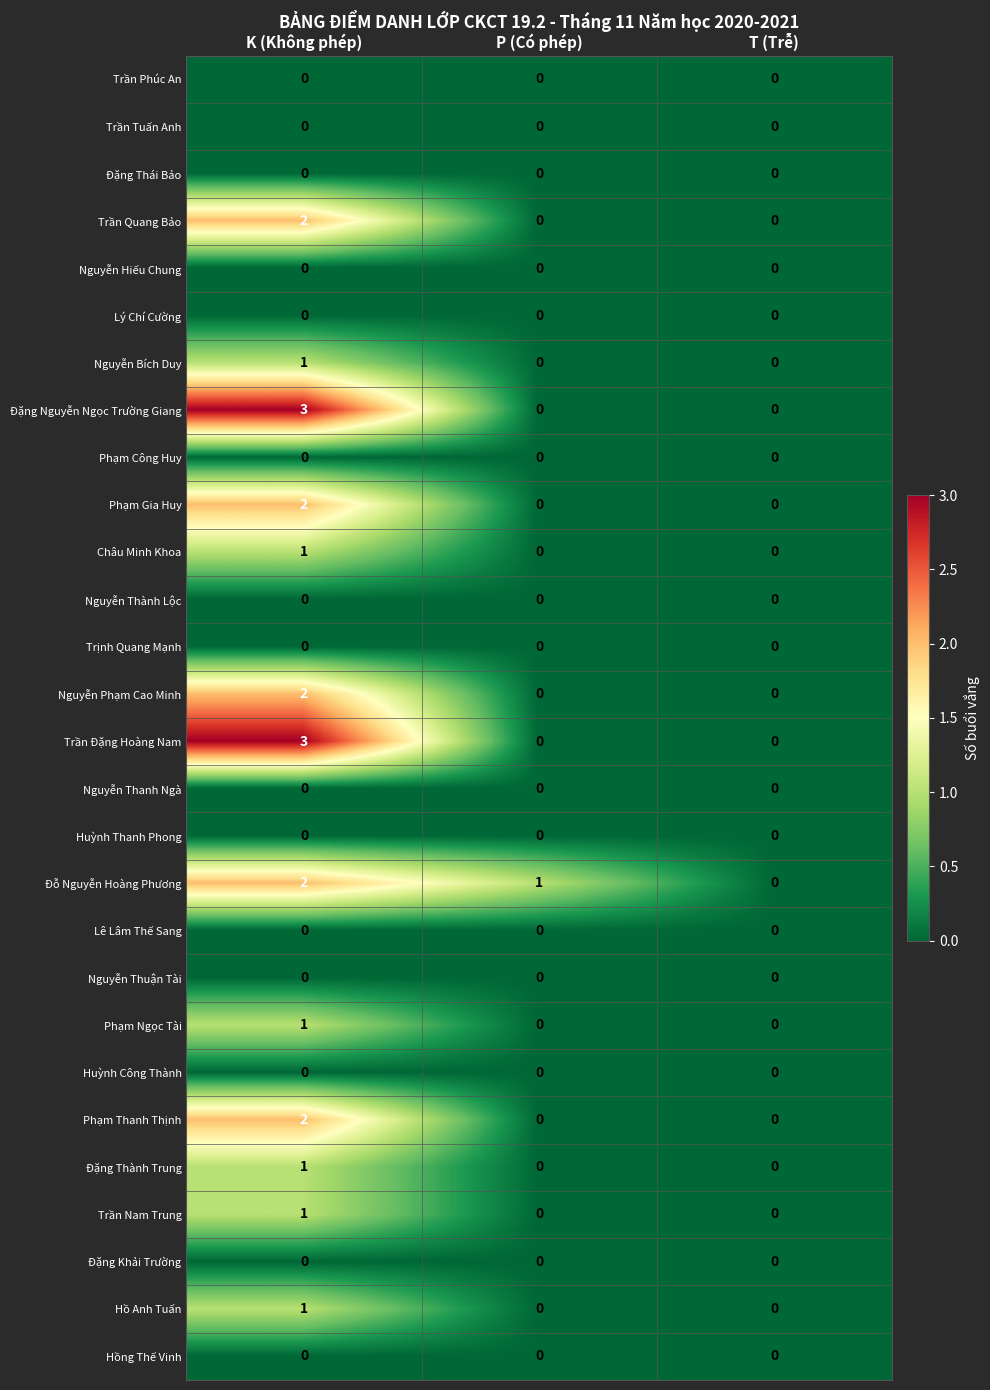

Is it true that Trần Đặng Hoàng Nam equals 3 at K (Không phép)?

True